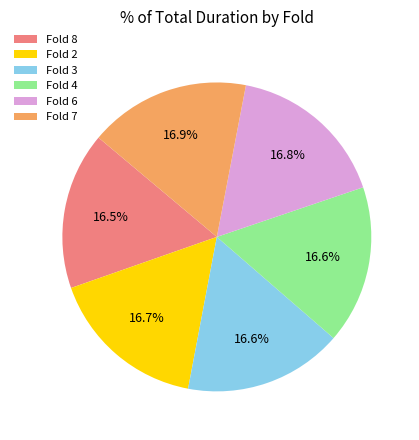

Count the number of slices in the pie.

6